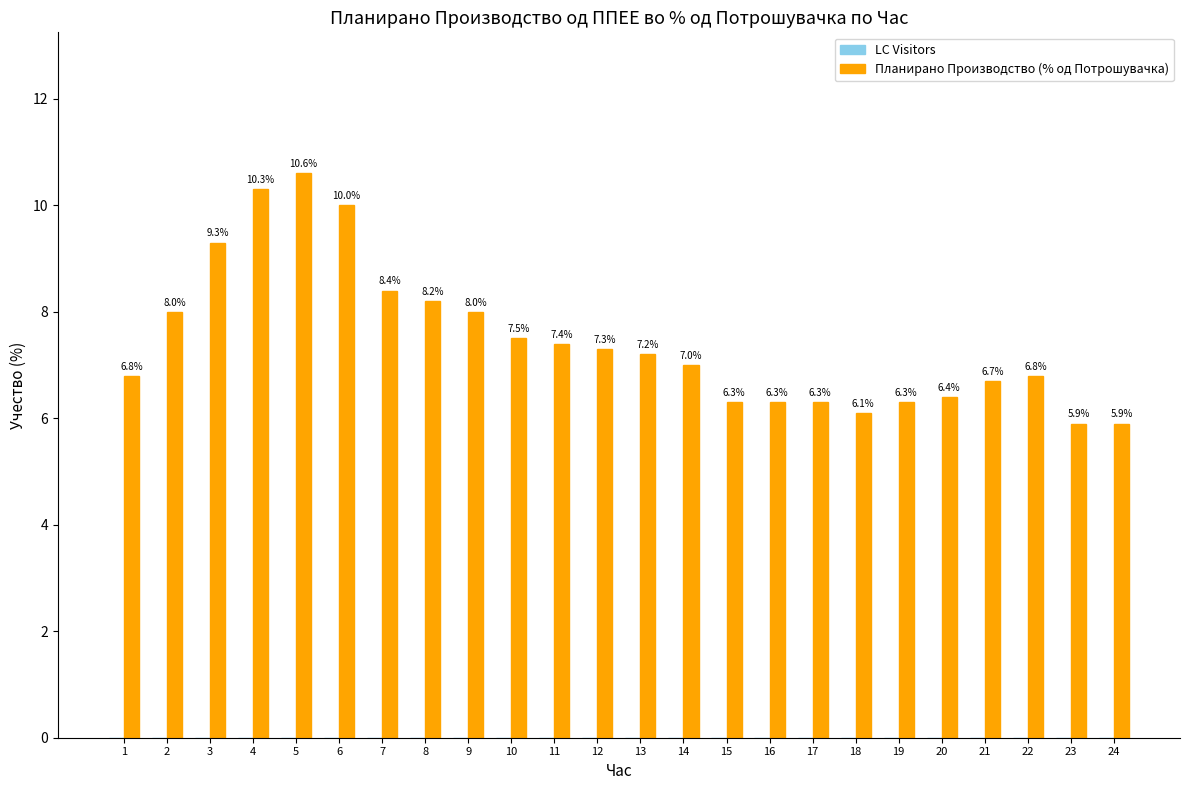

Reading left to right, what are all the values shown in this chart?

1=6.8	2=8.0	3=9.3	4=10.3	5=10.6	6=10.0	7=8.4	8=8.2	9=8.0	10=7.5	11=7.4	12=7.3	13=7.2	14=7.0	15=6.3	16=6.3	17=6.3	18=6.1	19=6.3	20=6.4	21=6.7	22=6.8	23=5.9	24=5.9